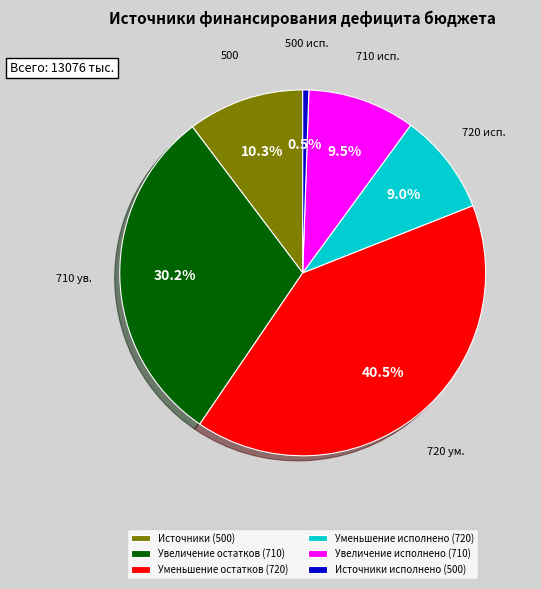

What portion of the pie excludes Источники (500)?

89.7%